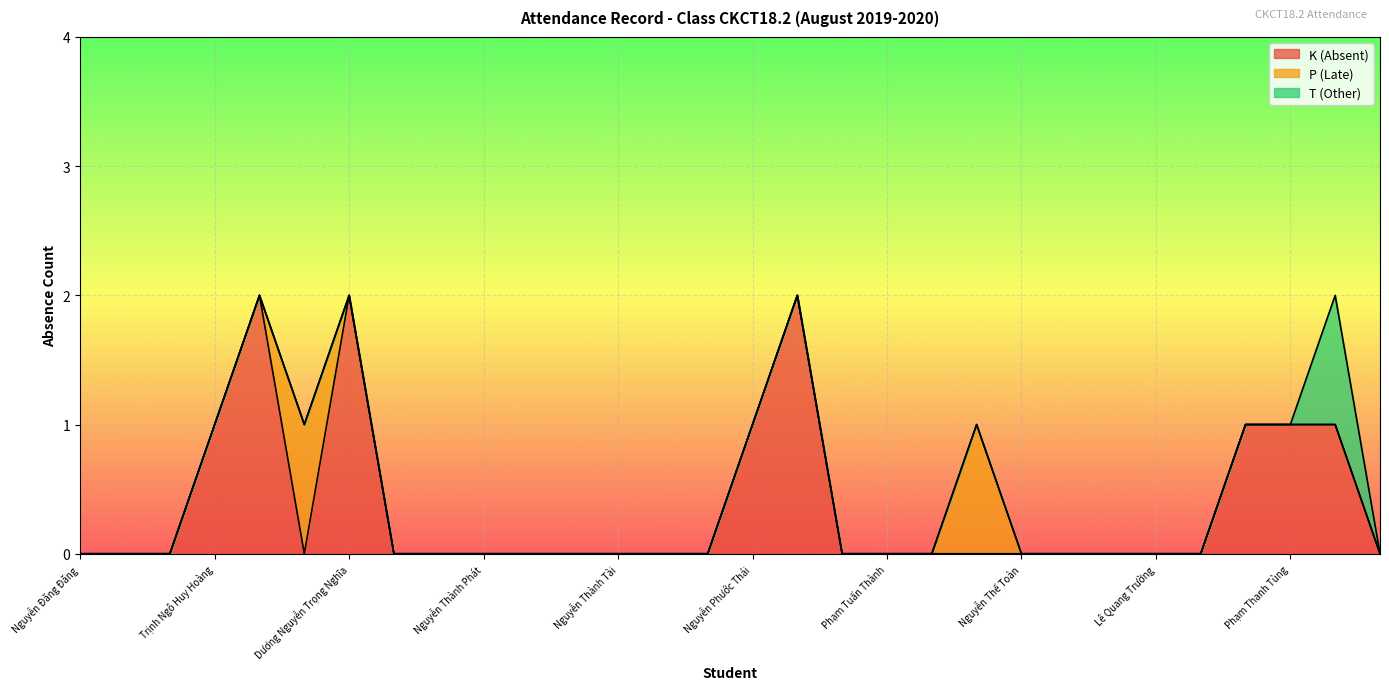

Which series has the largest range (max minus min)?

K (Absent)